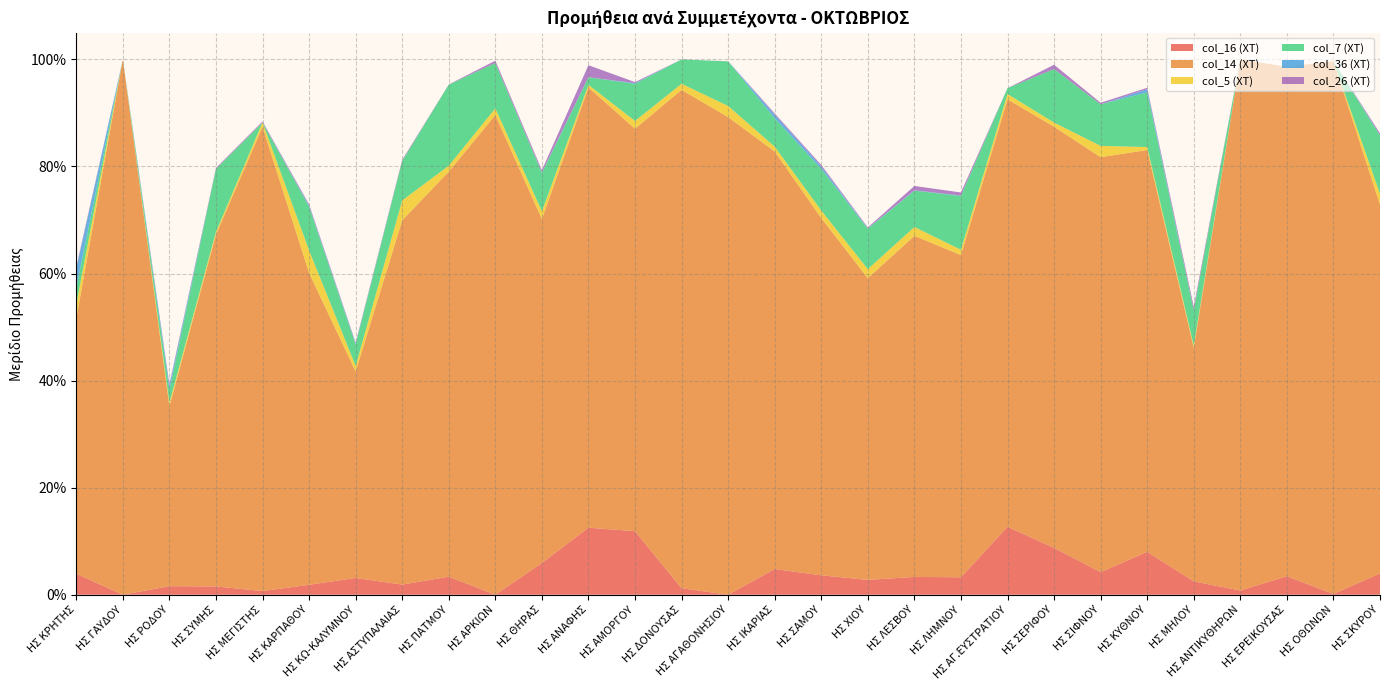

Reading left to right, transcribe all the data shown in this chart.

col_16 (ΧΤ): ΗΣ ΚΡΗΤΗΣ=0.0	ΗΣ ΓΑΥΔΟΥ=0.0	ΗΣ ΡΟΔΟΥ=0.0	ΗΣ ΣΥΜΗΣ=0.0	ΗΣ ΜΕΓΙΣΤΗΣ=0.0	ΗΣ ΚΑΡΠΑΘΟΥ=0.0	ΗΣ ΚΩ-ΚΑΛΥΜΝΟΥ=0.0	ΗΣ ΑΣΤΥΠΑΛΑΙΑΣ=0.0	ΗΣ ΠΑΤΜΟΥ=0.0	ΗΣ ΑΡΚΙΩΝ=0.0	ΗΣ ΘΗΡΑΣ=0.1	ΗΣ ΑΝΑΦΗΣ=0.1	ΗΣ ΑΜΟΡΓΟΥ=0.1	ΗΣ ΔΟΝΟΥΣΑΣ=0.0	ΗΣ ΑΓΑΘΟΝΗΣΙΟΥ=0.0	ΗΣ ΙΚΑΡΙΑΣ=0.0	ΗΣ ΣΑΜΟΥ=0.0	ΗΣ ΧΙΟΥ=0.0	ΗΣ ΛΕΣΒΟΥ=0.0	ΗΣ ΛΗΜΝΟΥ=0.0	ΗΣ ΑΓ.ΕΥΣΤΡΑΤΙΟΥ=0.1	ΗΣ ΣΕΡΙΦΟΥ=0.1	ΗΣ ΣΙΦΝΟΥ=0.0	ΗΣ ΚΥΘΝΟΥ=0.1	ΗΣ ΜΗΛΟΥ=0.0	ΗΣ ΑΝΤΙΚΥΘΗΡΩΝ=0.0	ΗΣ ΕΡΕΙΚΟΥΣΑΣ=0.0	ΗΣ ΟΘΩΝΩΝ=0.0	ΗΣ ΣΚΥΡΟΥ=0.0
col_14 (ΧΤ): ΗΣ ΚΡΗΤΗΣ=0.5	ΗΣ ΓΑΥΔΟΥ=1.0	ΗΣ ΡΟΔΟΥ=0.3	ΗΣ ΣΥΜΗΣ=0.7	ΗΣ ΜΕΓΙΣΤΗΣ=0.9	ΗΣ ΚΑΡΠΑΘΟΥ=0.6	ΗΣ ΚΩ-ΚΑΛΥΜΝΟΥ=0.4	ΗΣ ΑΣΤΥΠΑΛΑΙΑΣ=0.7	ΗΣ ΠΑΤΜΟΥ=0.8	ΗΣ ΑΡΚΙΩΝ=0.9	ΗΣ ΘΗΡΑΣ=0.6	ΗΣ ΑΝΑΦΗΣ=0.8	ΗΣ ΑΜΟΡΓΟΥ=0.8	ΗΣ ΔΟΝΟΥΣΑΣ=0.9	ΗΣ ΑΓΑΘΟΝΗΣΙΟΥ=0.9	ΗΣ ΙΚΑΡΙΑΣ=0.8	ΗΣ ΣΑΜΟΥ=0.7	ΗΣ ΧΙΟΥ=0.6	ΗΣ ΛΕΣΒΟΥ=0.6	ΗΣ ΛΗΜΝΟΥ=0.6	ΗΣ ΑΓ.ΕΥΣΤΡΑΤΙΟΥ=0.8	ΗΣ ΣΕΡΙΦΟΥ=0.8	ΗΣ ΣΙΦΝΟΥ=0.8	ΗΣ ΚΥΘΝΟΥ=0.8	ΗΣ ΜΗΛΟΥ=0.4	ΗΣ ΑΝΤΙΚΥΘΗΡΩΝ=1.0	ΗΣ ΕΡΕΙΚΟΥΣΑΣ=1.0	ΗΣ ΟΘΩΝΩΝ=1.0	ΗΣ ΣΚΥΡΟΥ=0.7
col_5 (ΧΤ): ΗΣ ΚΡΗΤΗΣ=0.0	ΗΣ ΓΑΥΔΟΥ=0.0	ΗΣ ΡΟΔΟΥ=0.0	ΗΣ ΣΥΜΗΣ=0.0	ΗΣ ΜΕΓΙΣΤΗΣ=0.0	ΗΣ ΚΑΡΠΑΘΟΥ=0.0	ΗΣ ΚΩ-ΚΑΛΥΜΝΟΥ=0.0	ΗΣ ΑΣΤΥΠΑΛΑΙΑΣ=0.0	ΗΣ ΠΑΤΜΟΥ=0.0	ΗΣ ΑΡΚΙΩΝ=0.0	ΗΣ ΘΗΡΑΣ=0.0	ΗΣ ΑΝΑΦΗΣ=0.0	ΗΣ ΑΜΟΡΓΟΥ=0.0	ΗΣ ΔΟΝΟΥΣΑΣ=0.0	ΗΣ ΑΓΑΘΟΝΗΣΙΟΥ=0.0	ΗΣ ΙΚΑΡΙΑΣ=0.0	ΗΣ ΣΑΜΟΥ=0.0	ΗΣ ΧΙΟΥ=0.0	ΗΣ ΛΕΣΒΟΥ=0.0	ΗΣ ΛΗΜΝΟΥ=0.0	ΗΣ ΑΓ.ΕΥΣΤΡΑΤΙΟΥ=0.0	ΗΣ ΣΕΡΙΦΟΥ=0.0	ΗΣ ΣΙΦΝΟΥ=0.0	ΗΣ ΚΥΘΝΟΥ=0.0	ΗΣ ΜΗΛΟΥ=0.0	ΗΣ ΑΝΤΙΚΥΘΗΡΩΝ=0.0	ΗΣ ΕΡΕΙΚΟΥΣΑΣ=0.0	ΗΣ ΟΘΩΝΩΝ=0.0	ΗΣ ΣΚΥΡΟΥ=0.0
col_7 (ΧΤ): ΗΣ ΚΡΗΤΗΣ=0.0	ΗΣ ΓΑΥΔΟΥ=0.0	ΗΣ ΡΟΔΟΥ=0.0	ΗΣ ΣΥΜΗΣ=0.1	ΗΣ ΜΕΓΙΣΤΗΣ=0.0	ΗΣ ΚΑΡΠΑΘΟΥ=0.1	ΗΣ ΚΩ-ΚΑΛΥΜΝΟΥ=0.0	ΗΣ ΑΣΤΥΠΑΛΑΙΑΣ=0.1	ΗΣ ΠΑΤΜΟΥ=0.2	ΗΣ ΑΡΚΙΩΝ=0.1	ΗΣ ΘΗΡΑΣ=0.1	ΗΣ ΑΝΑΦΗΣ=0.0	ΗΣ ΑΜΟΡΓΟΥ=0.1	ΗΣ ΔΟΝΟΥΣΑΣ=0.0	ΗΣ ΑΓΑΘΟΝΗΣΙΟΥ=0.1	ΗΣ ΙΚΑΡΙΑΣ=0.1	ΗΣ ΣΑΜΟΥ=0.1	ΗΣ ΧΙΟΥ=0.1	ΗΣ ΛΕΣΒΟΥ=0.1	ΗΣ ΛΗΜΝΟΥ=0.1	ΗΣ ΑΓ.ΕΥΣΤΡΑΤΙΟΥ=0.0	ΗΣ ΣΕΡΙΦΟΥ=0.1	ΗΣ ΣΙΦΝΟΥ=0.1	ΗΣ ΚΥΘΝΟΥ=0.1	ΗΣ ΜΗΛΟΥ=0.1	ΗΣ ΑΝΤΙΚΥΘΗΡΩΝ=0.0	ΗΣ ΕΡΕΙΚΟΥΣΑΣ=0.0	ΗΣ ΟΘΩΝΩΝ=0.0	ΗΣ ΣΚΥΡΟΥ=0.1
col_36 (ΧΤ): ΗΣ ΚΡΗΤΗΣ=0.0	ΗΣ ΓΑΥΔΟΥ=0.0	ΗΣ ΡΟΔΟΥ=0.0	ΗΣ ΣΥΜΗΣ=0.0	ΗΣ ΜΕΓΙΣΤΗΣ=0.0	ΗΣ ΚΑΡΠΑΘΟΥ=0.0	ΗΣ ΚΩ-ΚΑΛΥΜΝΟΥ=0.0	ΗΣ ΑΣΤΥΠΑΛΑΙΑΣ=0.0	ΗΣ ΠΑΤΜΟΥ=0.0	ΗΣ ΑΡΚΙΩΝ=0.0	ΗΣ ΘΗΡΑΣ=0.0	ΗΣ ΑΝΑΦΗΣ=0.0	ΗΣ ΑΜΟΡΓΟΥ=0.0	ΗΣ ΔΟΝΟΥΣΑΣ=0.0	ΗΣ ΑΓΑΘΟΝΗΣΙΟΥ=0.0	ΗΣ ΙΚΑΡΙΑΣ=0.0	ΗΣ ΣΑΜΟΥ=0.0	ΗΣ ΧΙΟΥ=0.0	ΗΣ ΛΕΣΒΟΥ=0.0	ΗΣ ΛΗΜΝΟΥ=0.0	ΗΣ ΑΓ.ΕΥΣΤΡΑΤΙΟΥ=0.0	ΗΣ ΣΕΡΙΦΟΥ=0.0	ΗΣ ΣΙΦΝΟΥ=0.0	ΗΣ ΚΥΘΝΟΥ=0.0	ΗΣ ΜΗΛΟΥ=0.0	ΗΣ ΑΝΤΙΚΥΘΗΡΩΝ=0.0	ΗΣ ΕΡΕΙΚΟΥΣΑΣ=0.0	ΗΣ ΟΘΩΝΩΝ=0.0	ΗΣ ΣΚΥΡΟΥ=0.0
col_26 (ΧΤ): ΗΣ ΚΡΗΤΗΣ=0.0	ΗΣ ΓΑΥΔΟΥ=0.0	ΗΣ ΡΟΔΟΥ=0.0	ΗΣ ΣΥΜΗΣ=0.0	ΗΣ ΜΕΓΙΣΤΗΣ=0.0	ΗΣ ΚΑΡΠΑΘΟΥ=0.0	ΗΣ ΚΩ-ΚΑΛΥΜΝΟΥ=0.0	ΗΣ ΑΣΤΥΠΑΛΑΙΑΣ=0.0	ΗΣ ΠΑΤΜΟΥ=0.0	ΗΣ ΑΡΚΙΩΝ=0.0	ΗΣ ΘΗΡΑΣ=0.0	ΗΣ ΑΝΑΦΗΣ=0.0	ΗΣ ΑΜΟΡΓΟΥ=0.0	ΗΣ ΔΟΝΟΥΣΑΣ=0.0	ΗΣ ΑΓΑΘΟΝΗΣΙΟΥ=0.0	ΗΣ ΙΚΑΡΙΑΣ=0.0	ΗΣ ΣΑΜΟΥ=0.0	ΗΣ ΧΙΟΥ=0.0	ΗΣ ΛΕΣΒΟΥ=0.0	ΗΣ ΛΗΜΝΟΥ=0.0	ΗΣ ΑΓ.ΕΥΣΤΡΑΤΙΟΥ=0.0	ΗΣ ΣΕΡΙΦΟΥ=0.0	ΗΣ ΣΙΦΝΟΥ=0.0	ΗΣ ΚΥΘΝΟΥ=0.0	ΗΣ ΜΗΛΟΥ=0.0	ΗΣ ΑΝΤΙΚΥΘΗΡΩΝ=0.0	ΗΣ ΕΡΕΙΚΟΥΣΑΣ=0.0	ΗΣ ΟΘΩΝΩΝ=0.0	ΗΣ ΣΚΥΡΟΥ=0.0